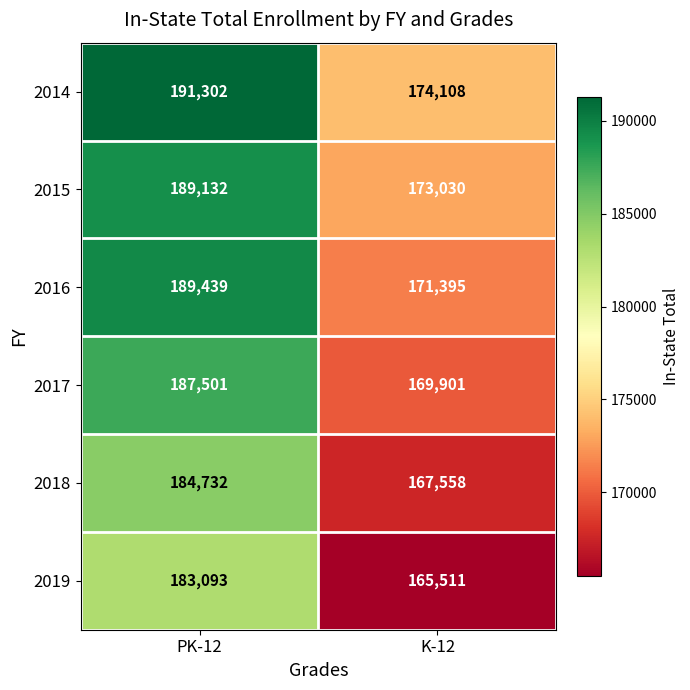

What is the average value of the 2014 series?

182705